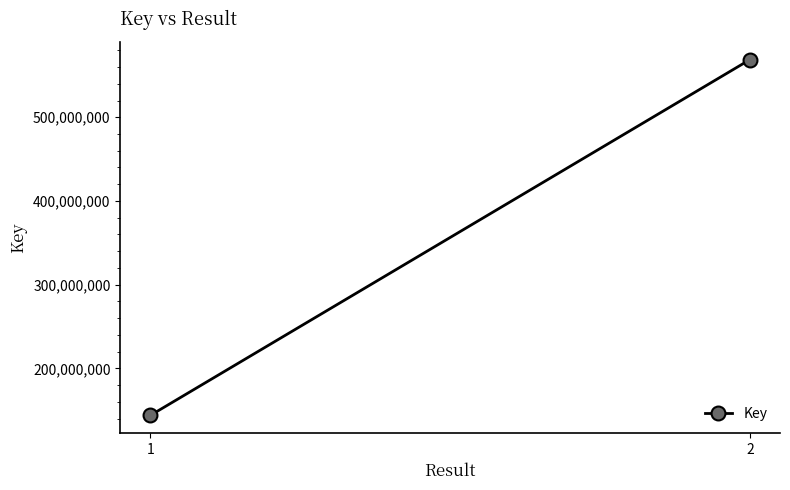

What is the sum of all values?

712646765